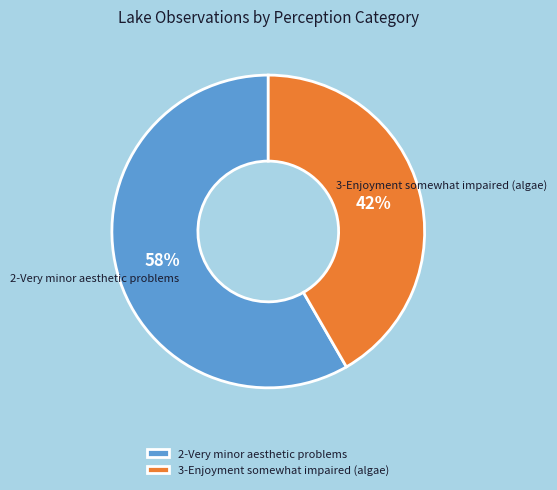

Which category has the smallest portion of the pie?

3-Enjoyment somewhat impaired (algae)